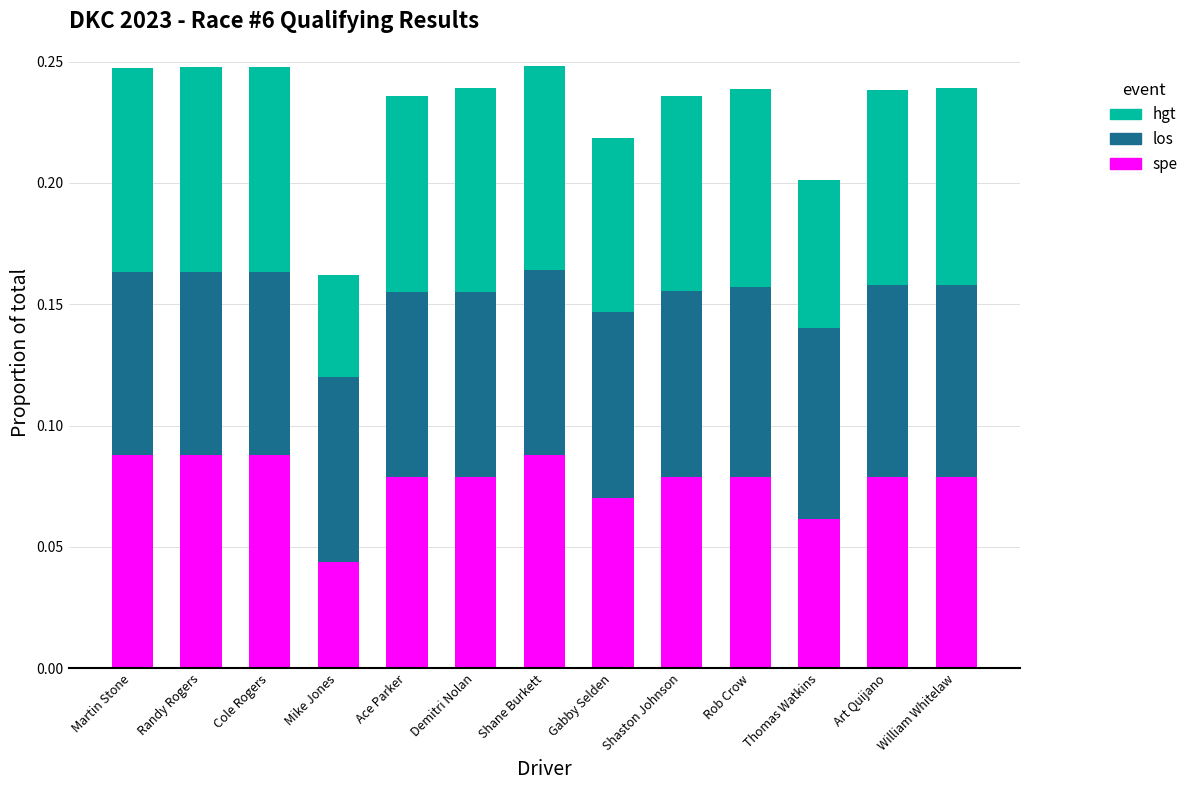

The spe series shows 0.2 at Randy Rogers. True or false?

False